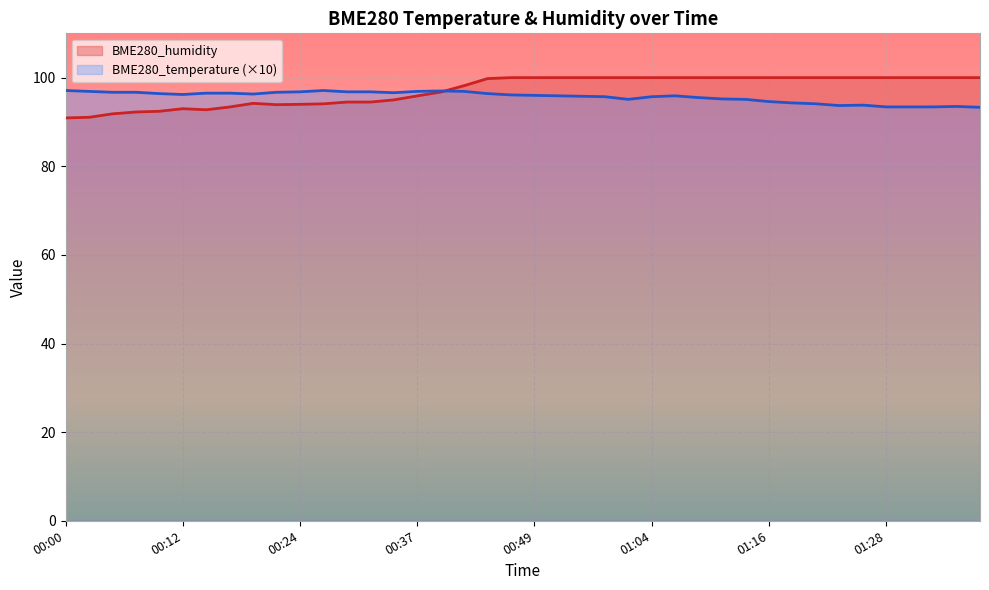

Where do BME280_humidity and BME280_temperature first cross each other?

00:39 and 00:41